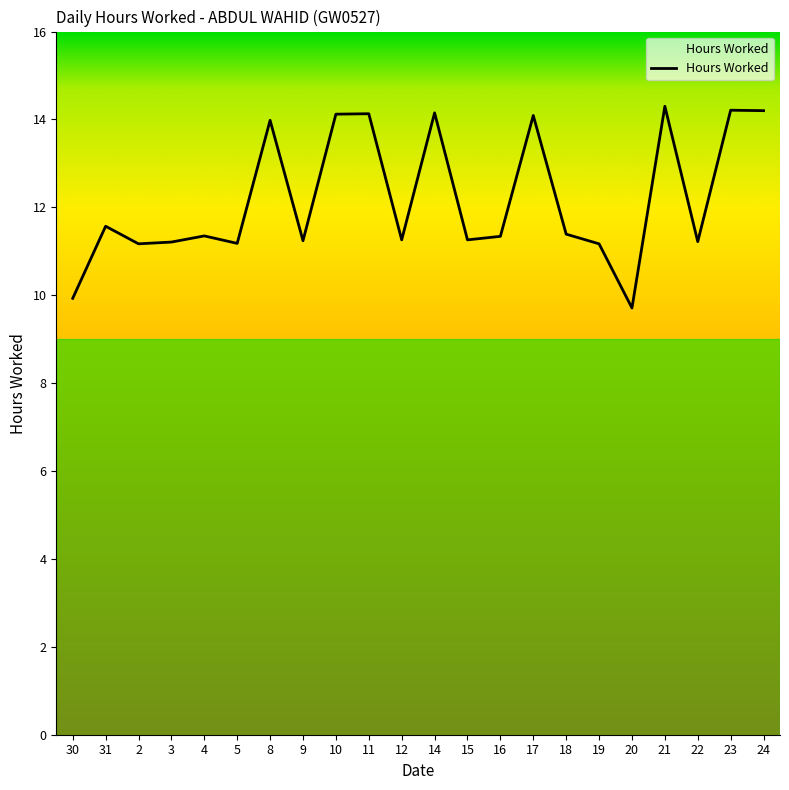

How many interior local valleys (lower than both neighbors) does the data have?

7